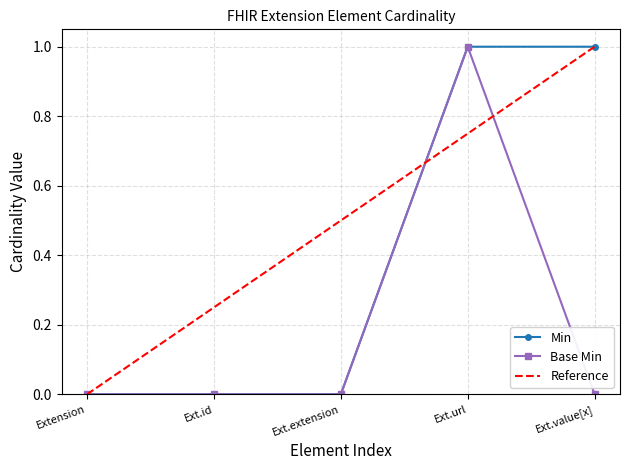

Does the chart display data point markers on the line(s)?

Yes